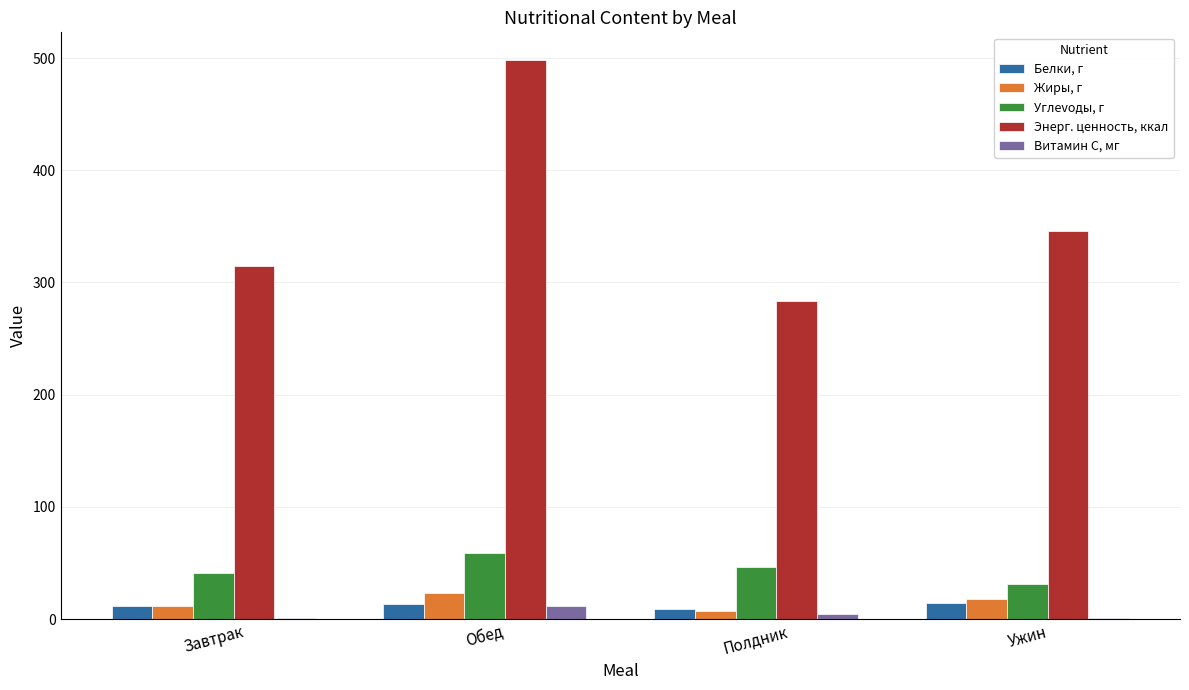

What is the sum of all Жиры, г values?

59.6